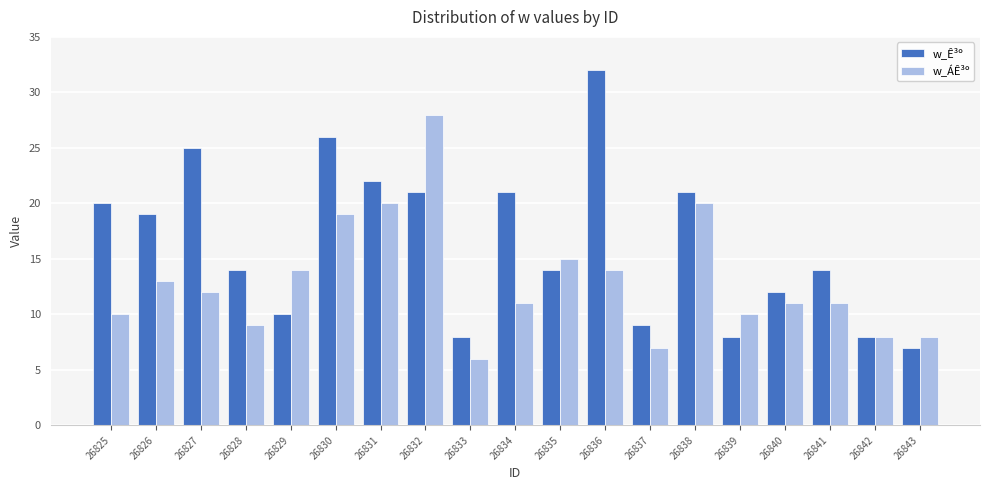

The value of w_ÁÊ³º at 26832 is 44. True or false?

False